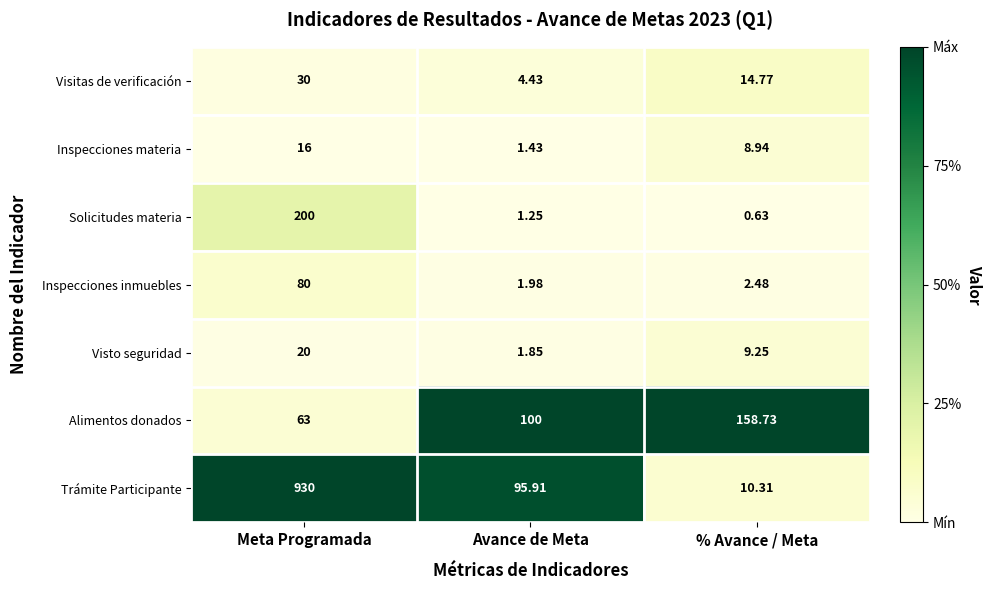

Which series has the largest range (max minus min)?

Trámite Participante